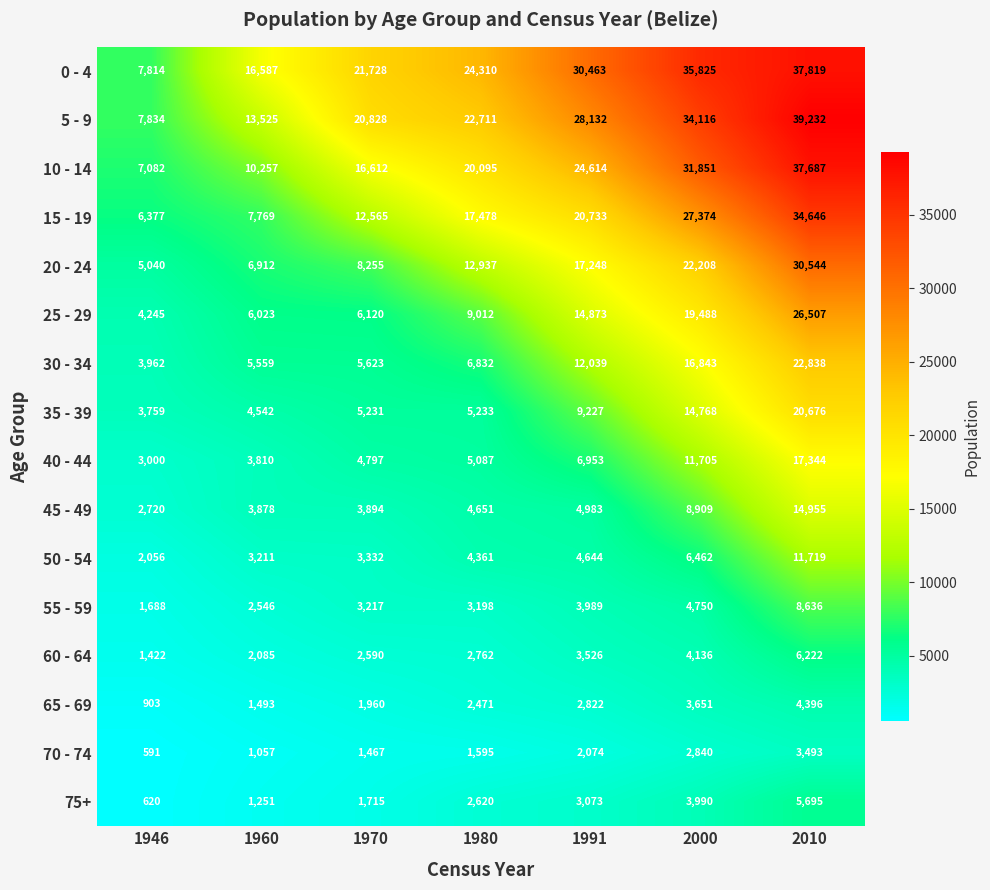

True or false: 30 - 34 has a value of 5623 at 1970.

True